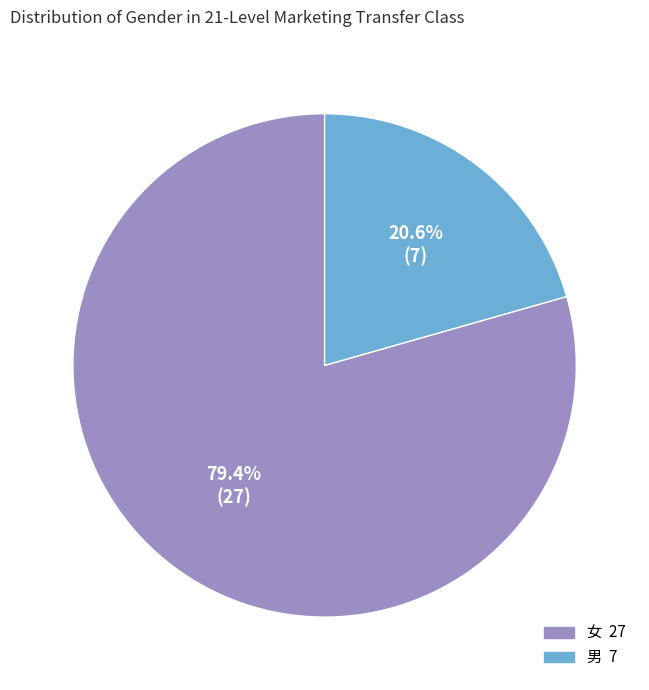

What is the ratio of the value at 女 to the value at 男?

3.9